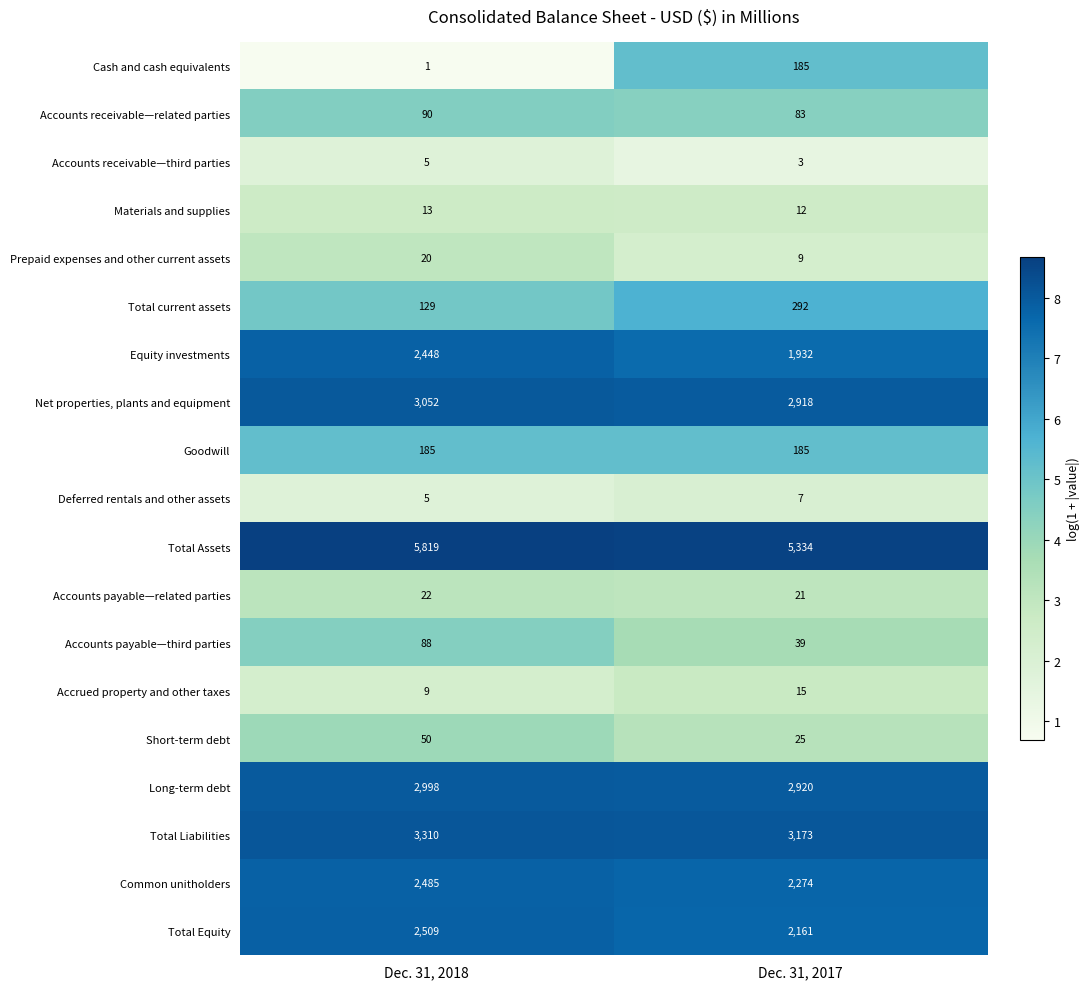

What is the approximate value of Deferred rentals and other assets at Dec. 31, 2018?

5